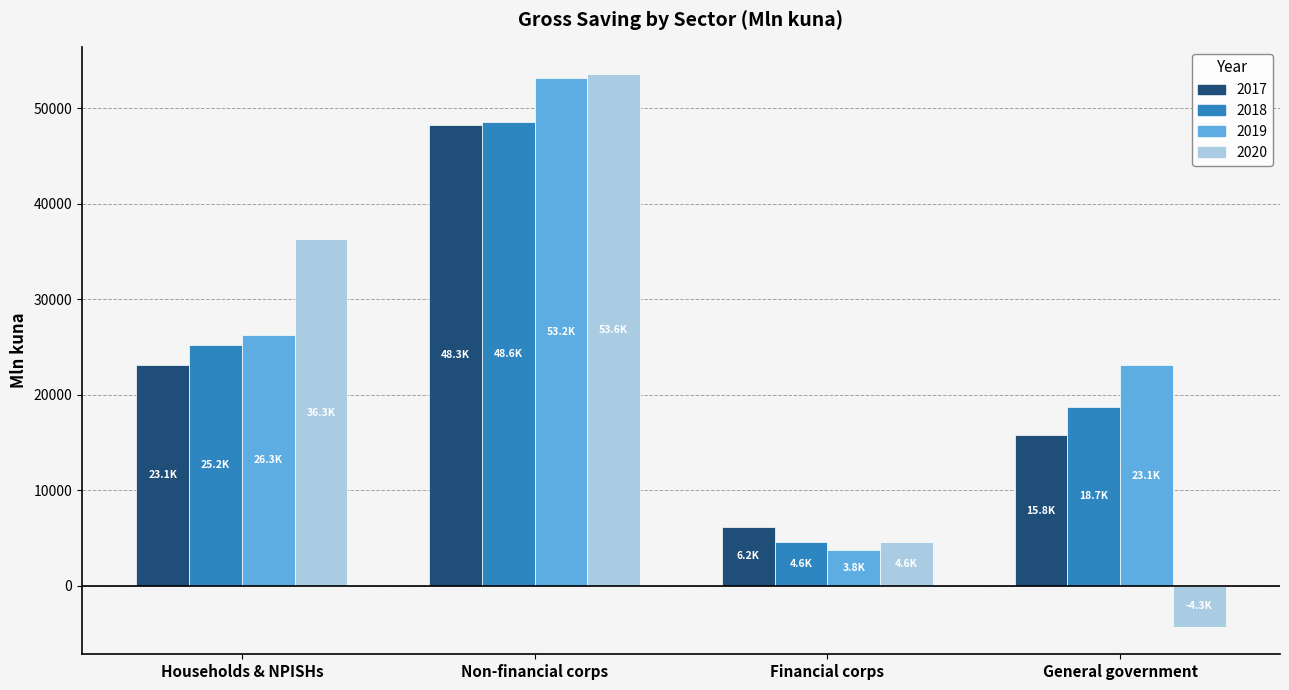

What is the sum of the 2018 values at Non-financial corps and Financial corps?

53185.7